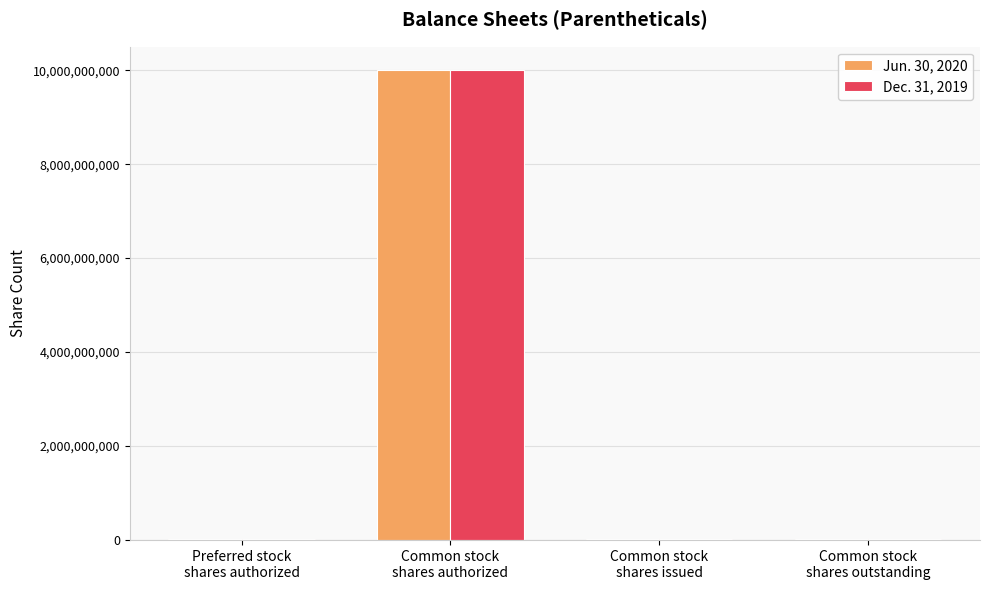

True or false: Dec. 31, 2019 has a value of 20390000 at Common stock
shares issued.

True